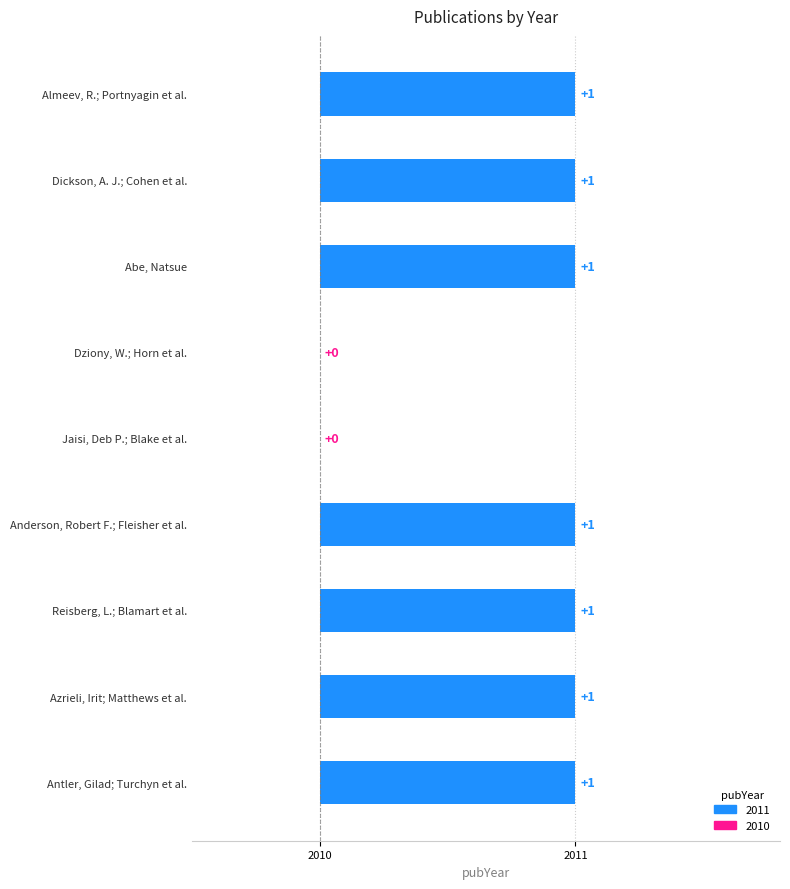

Between Almeev, R.; Portnyagin et al. and Dickson, A. J.; Cohen et al., which is larger?

Almeev, R.; Portnyagin et al.